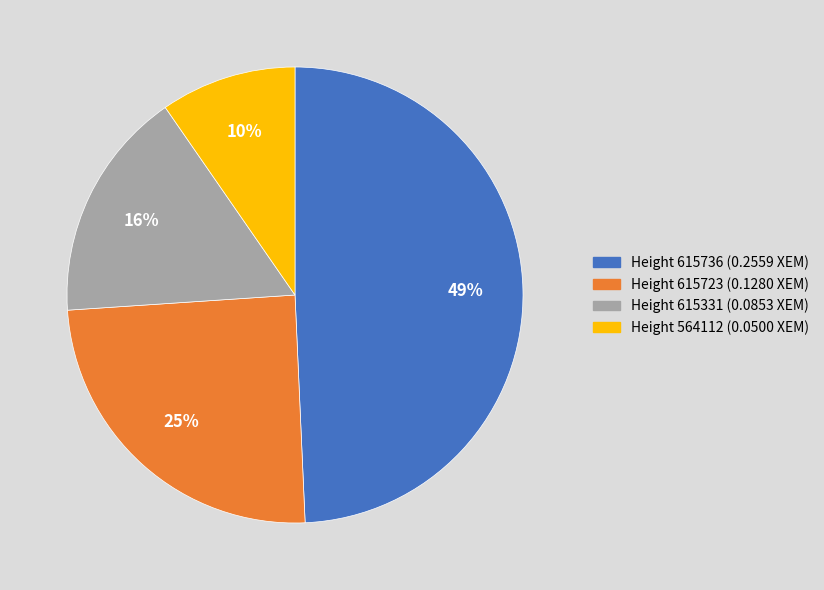

To the nearest percent, what is the average slice percentage?

25%